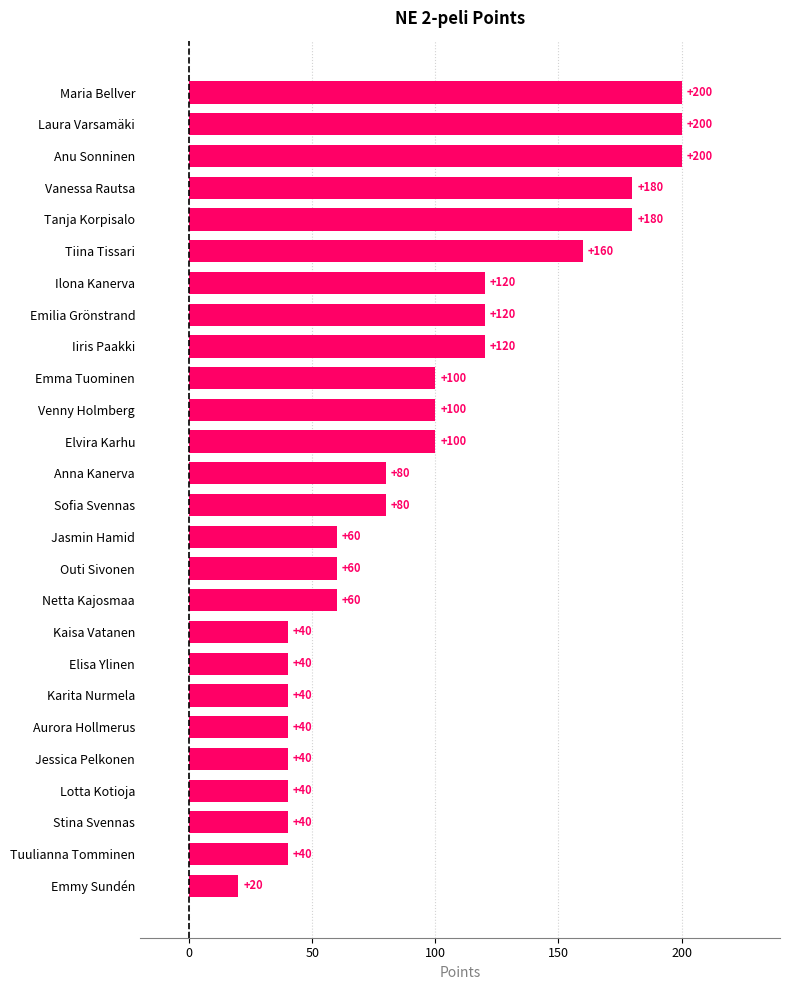

What is the smallest value displayed?

20